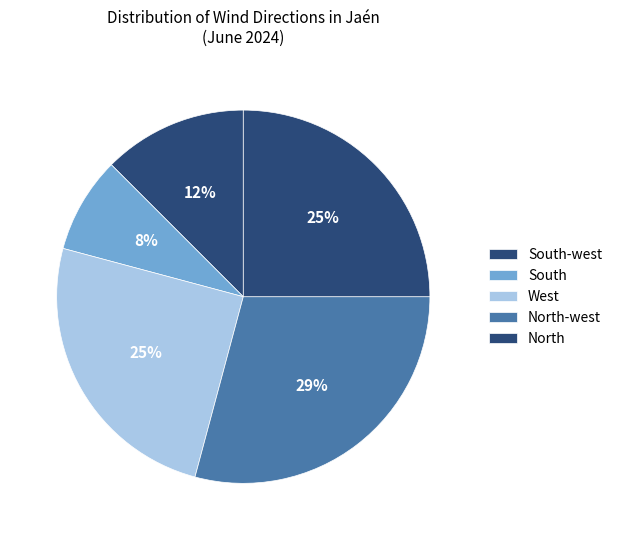

Is North the majority of the pie?

No